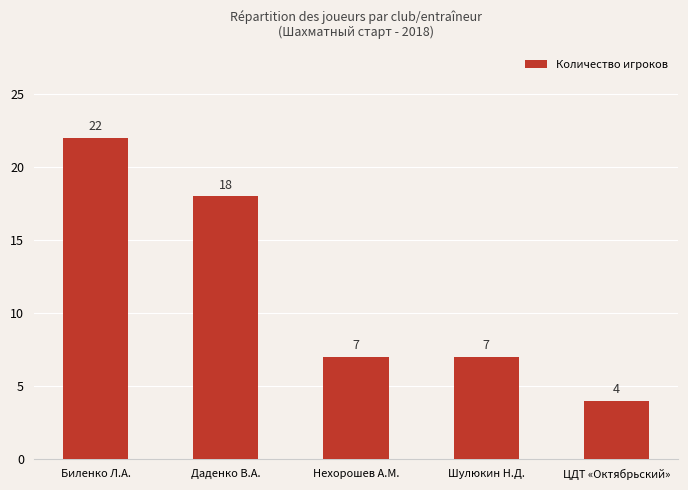

Which label corresponds to the smallest value in the chart?

ЦДТ «Октябрьский»